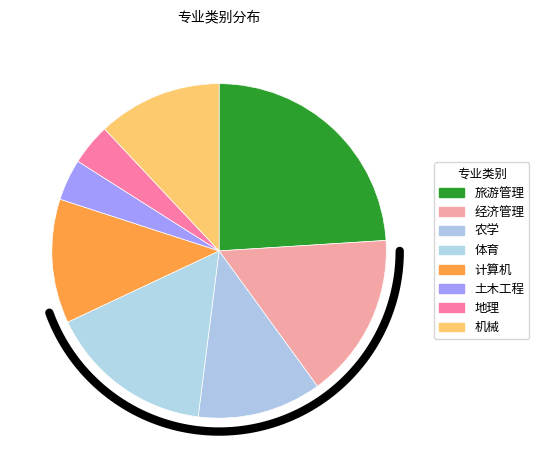

What is the largest slice in the pie chart?

旅游管理